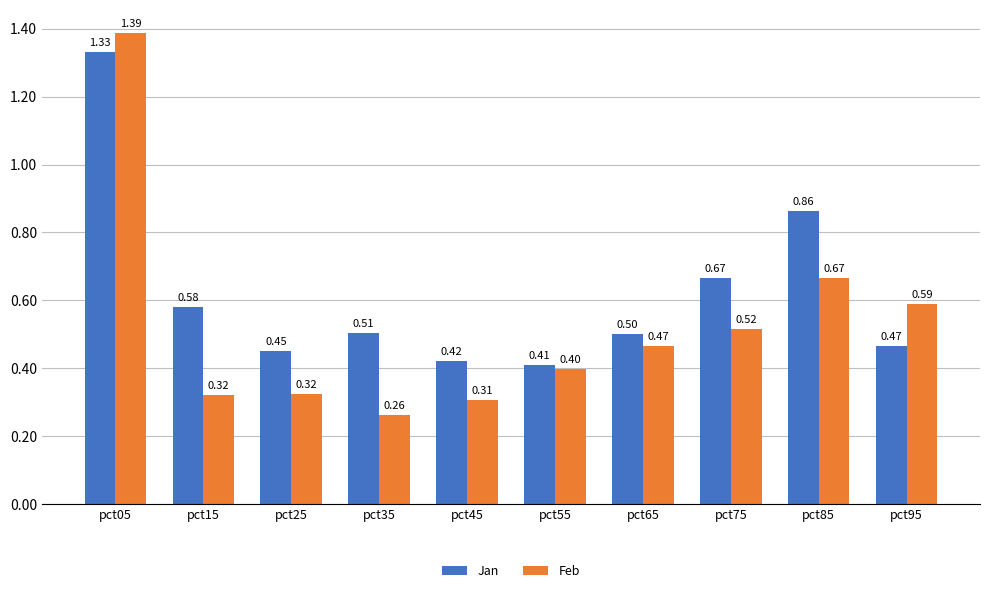

What is the value of the Feb bar at the 7th from the left?

0.5